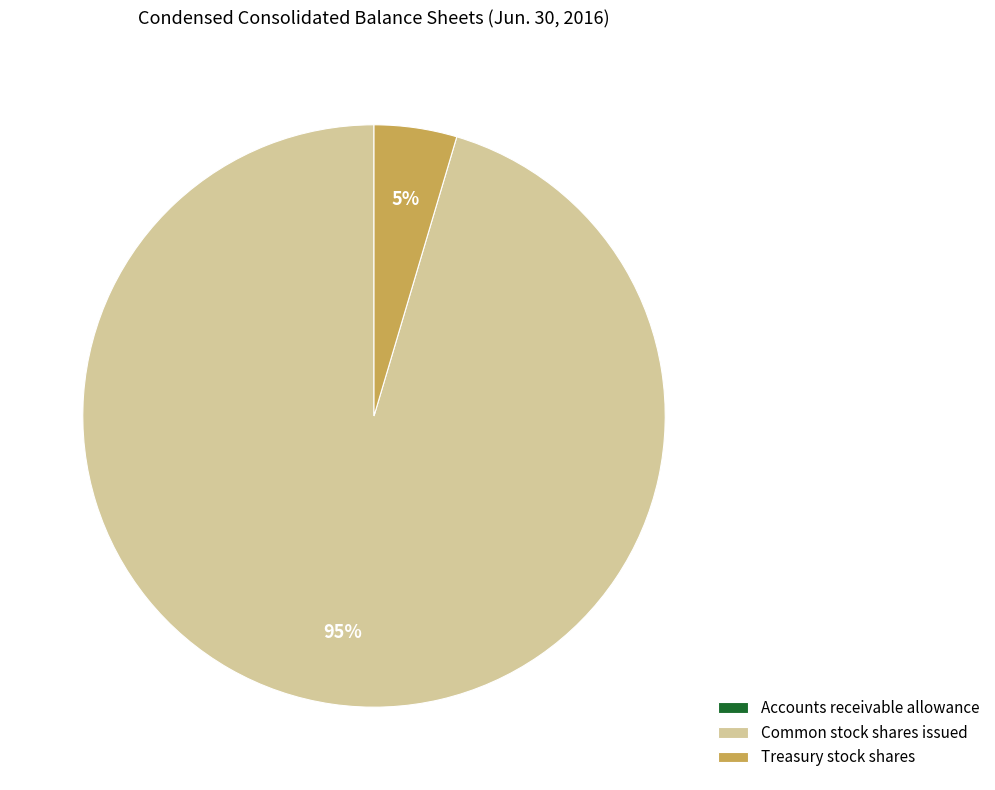

Do Treasury stock shares and Common stock shares issued together represent more than half of the pie?

Yes